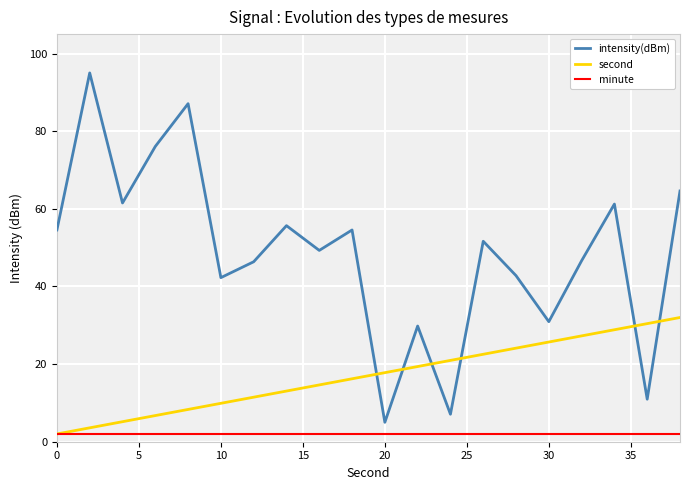

Which series has the widest spread of values?

intensity(dBm)